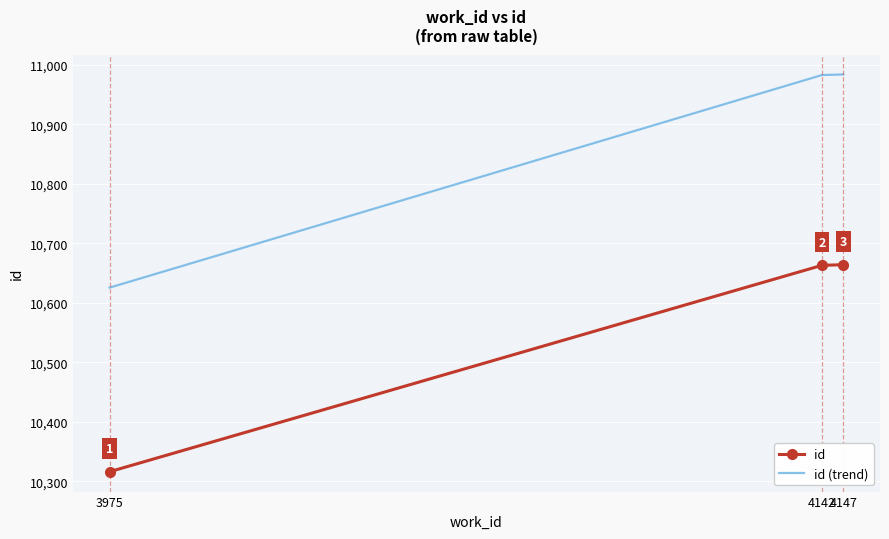

Which series changed the most between 3975 and 4142?

id (trend)